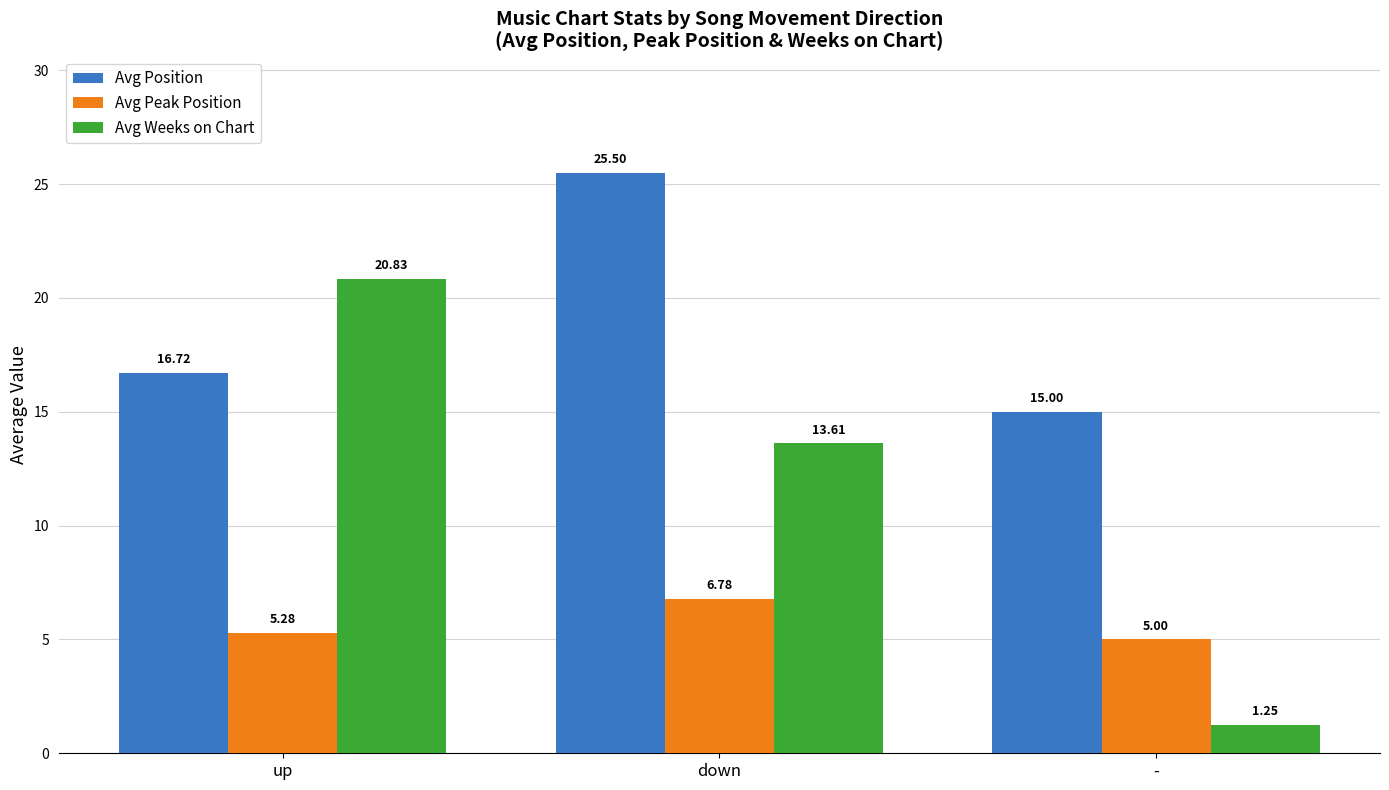

What is the label of the 1st bar from the right?

-